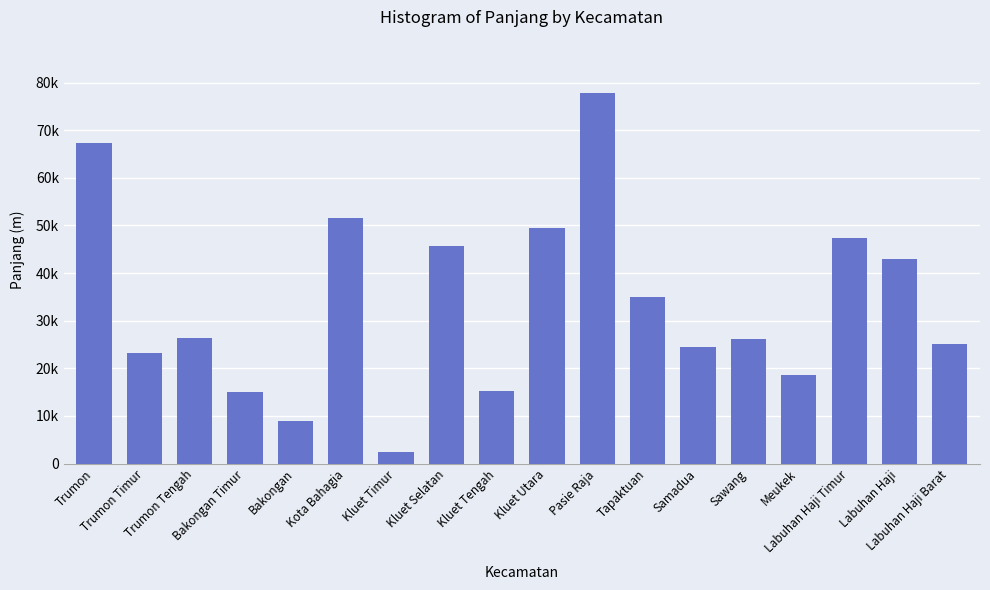

Where does the data first go above 26467?

Trumon